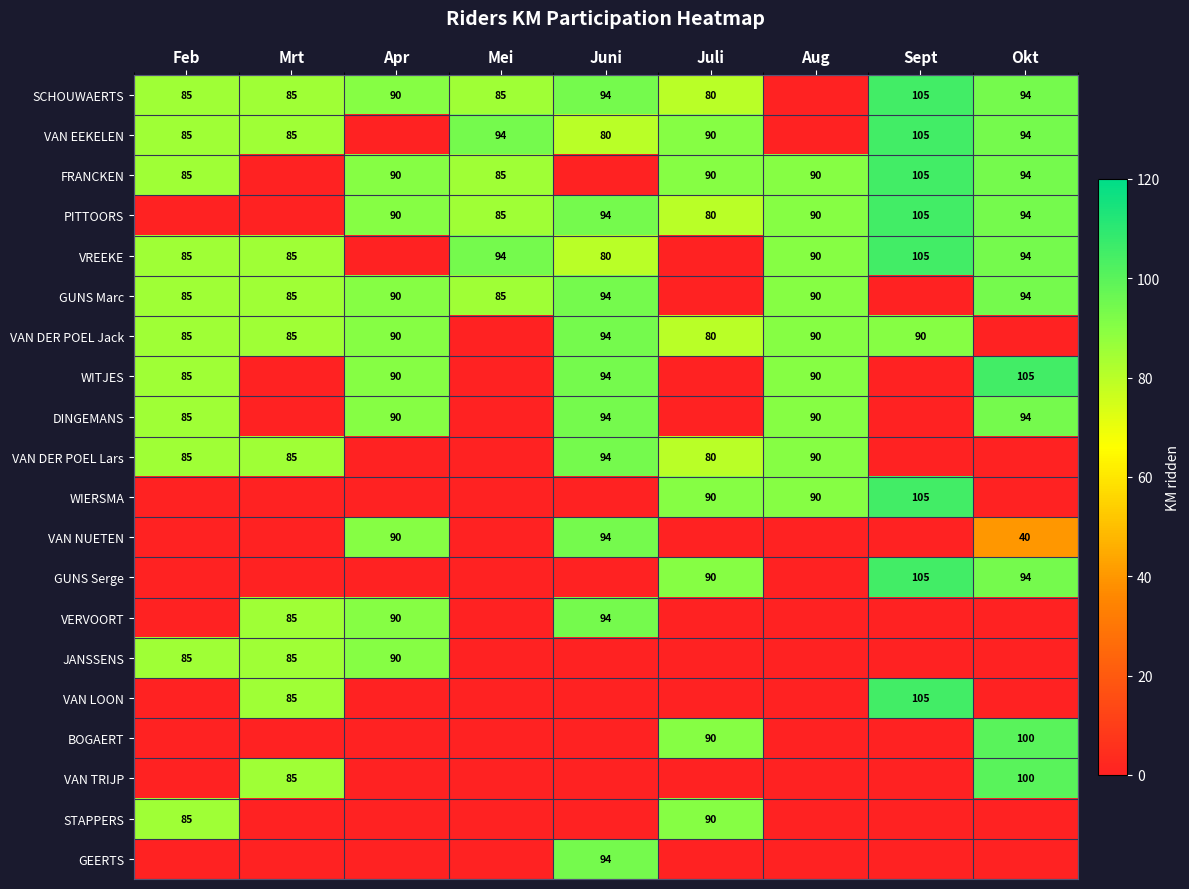

Is the value of GUNS Serge at Juli greater than the value of PITTOORS at Juni?

No